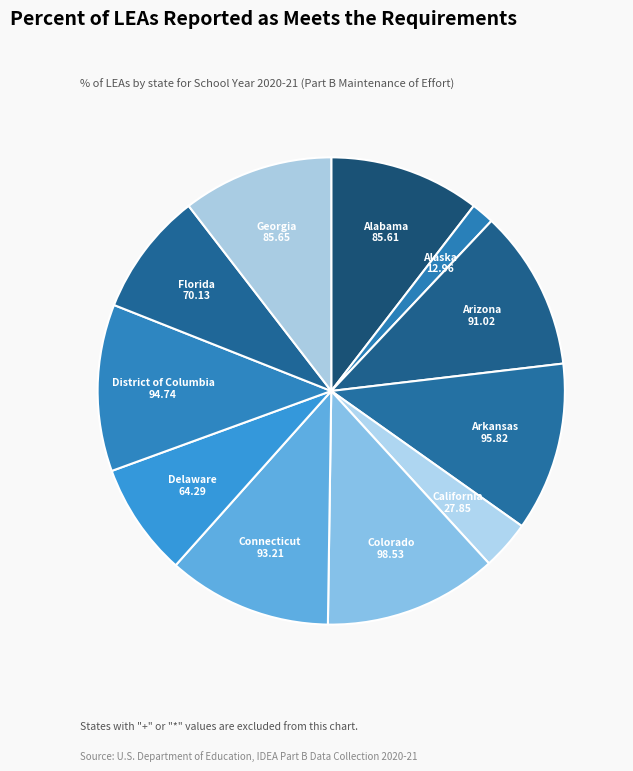

To the nearest percent, what is the average slice percentage?

9%